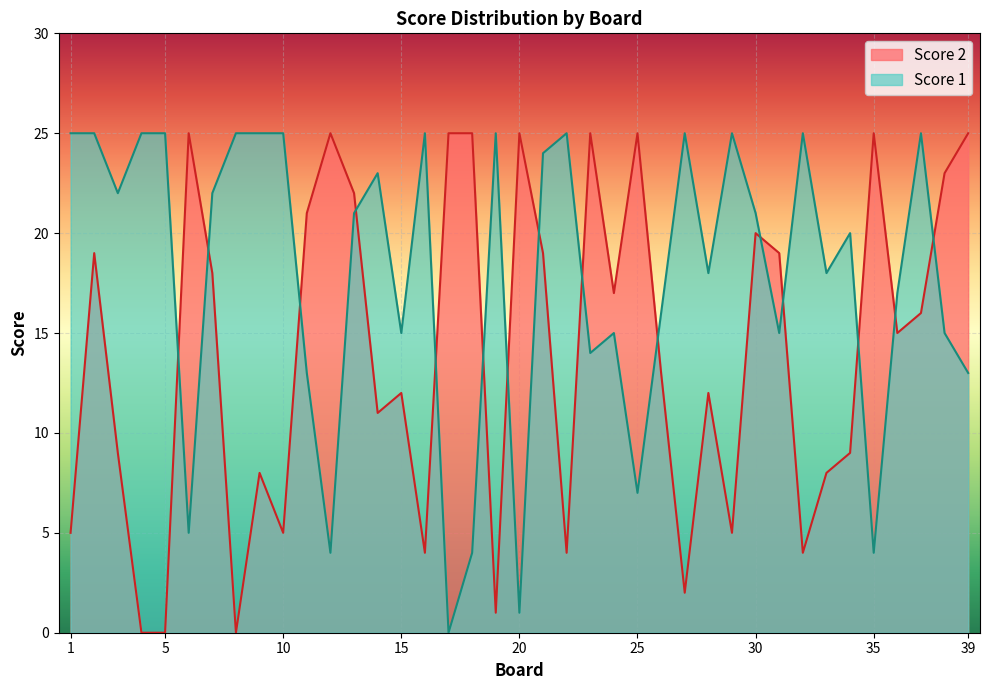

How many interior local valleys does the Score 1 series have?

12